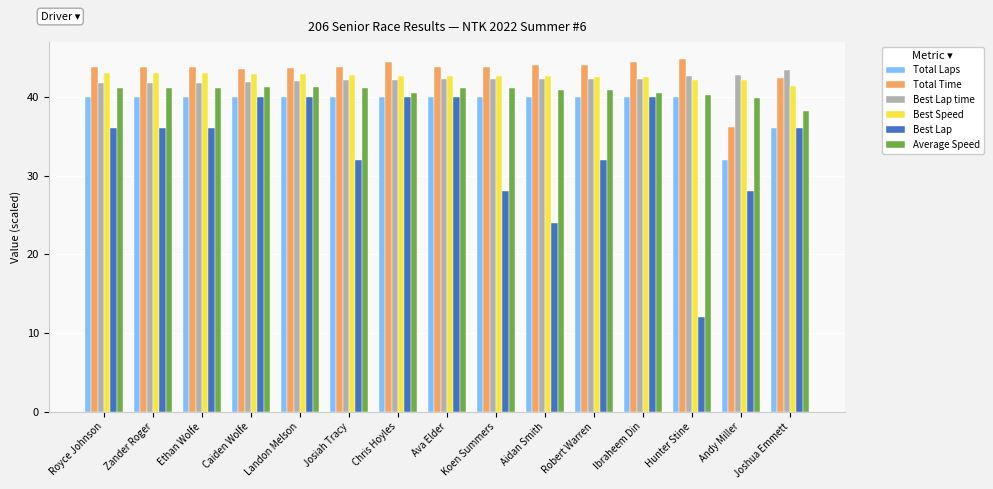

The value of Best Lap time at Ethan Wolfe is 41.8. True or false?

True